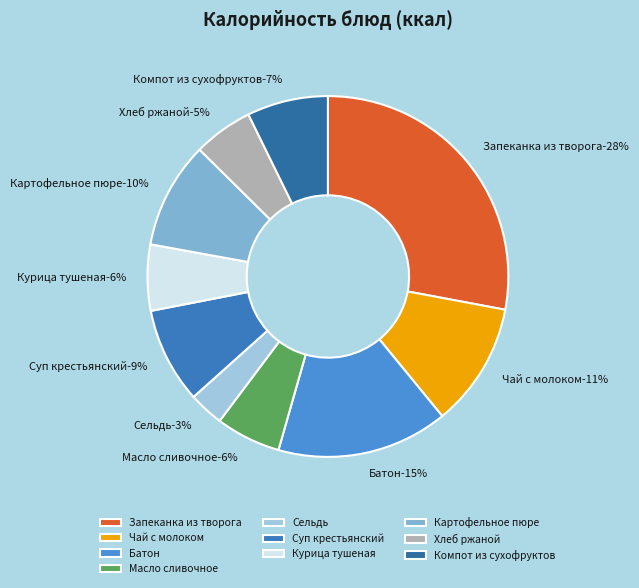

How much of the chart is everything except Суп крестьянский?

91.4%